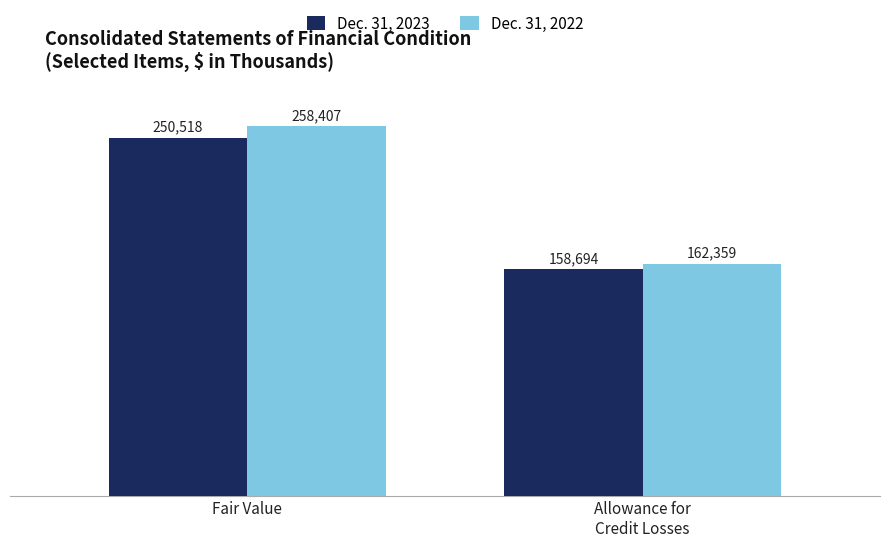

What is the value of the Dec. 31, 2023 bar at the 1st from the left?

250518